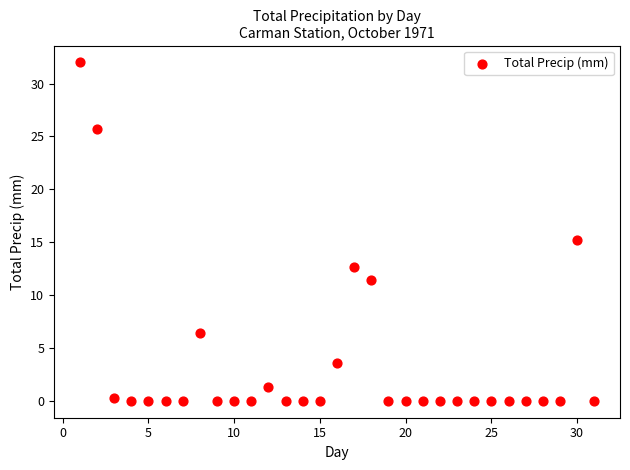

What is the range of X values (max minus min)?

30.0